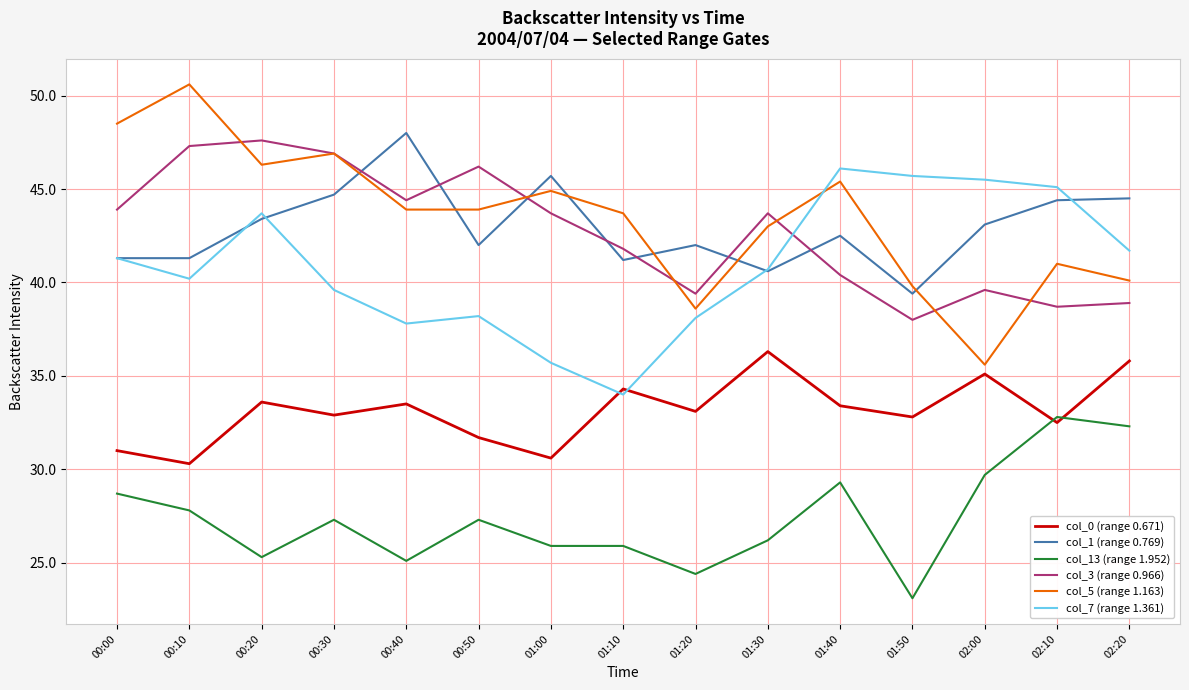

True or false: col_0 (range 0.671) has a value of 33.1 at 01:20.

True